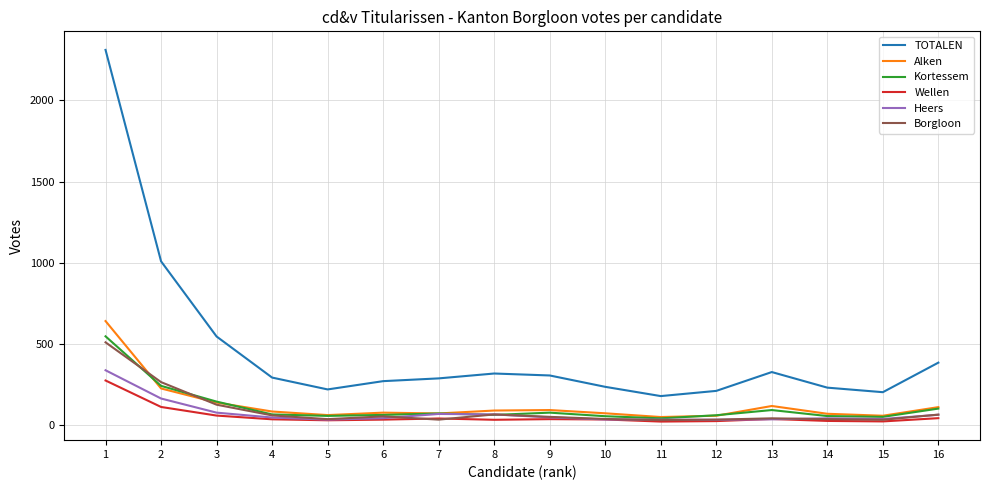

Is the value of Alken at 16 greater than the value of TOTALEN at 6?

No